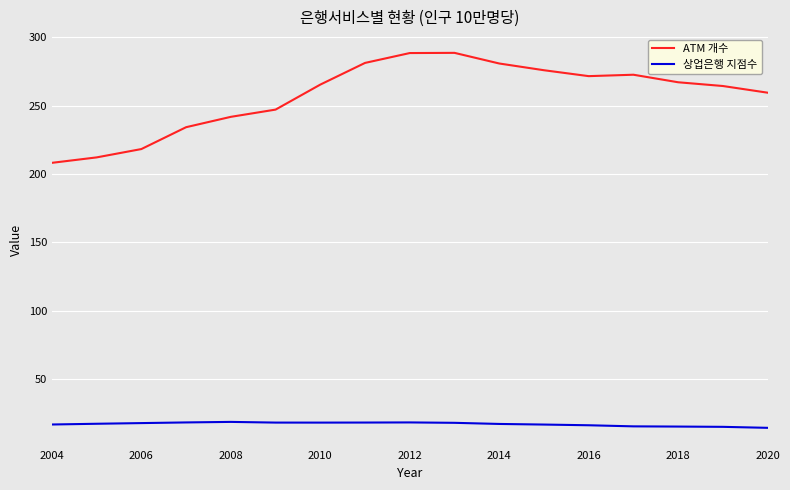

Which series has the largest total across all categories?

ATM 개수